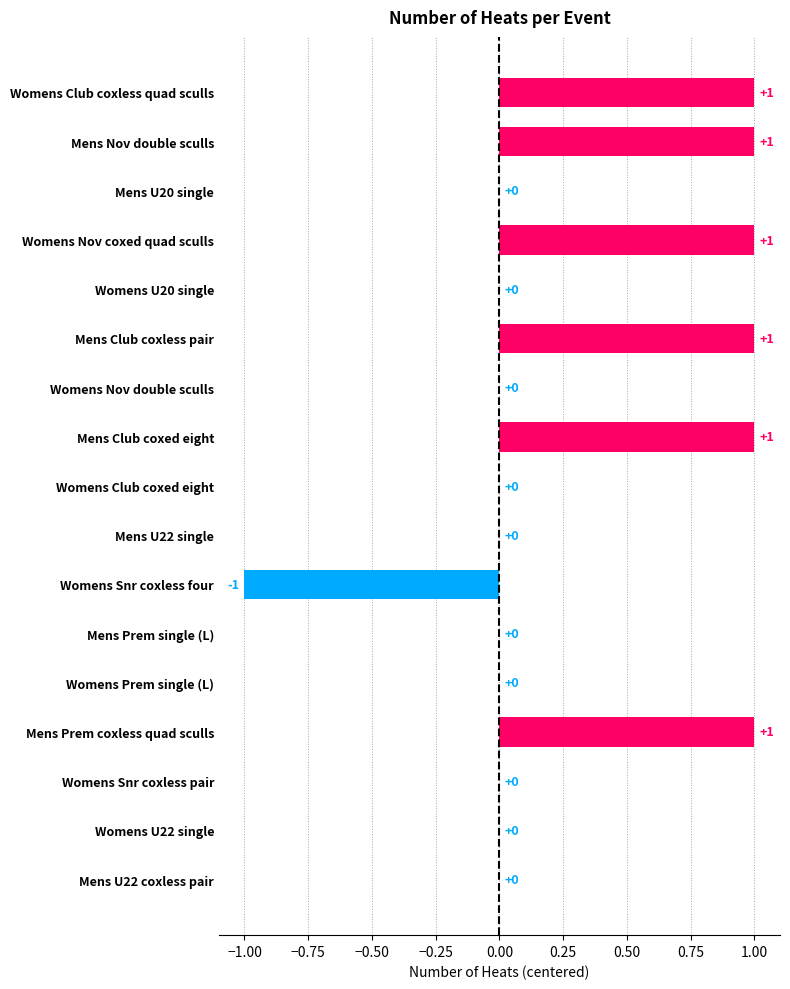

The value at Womens Prem single (L) is 0. True or false?

True